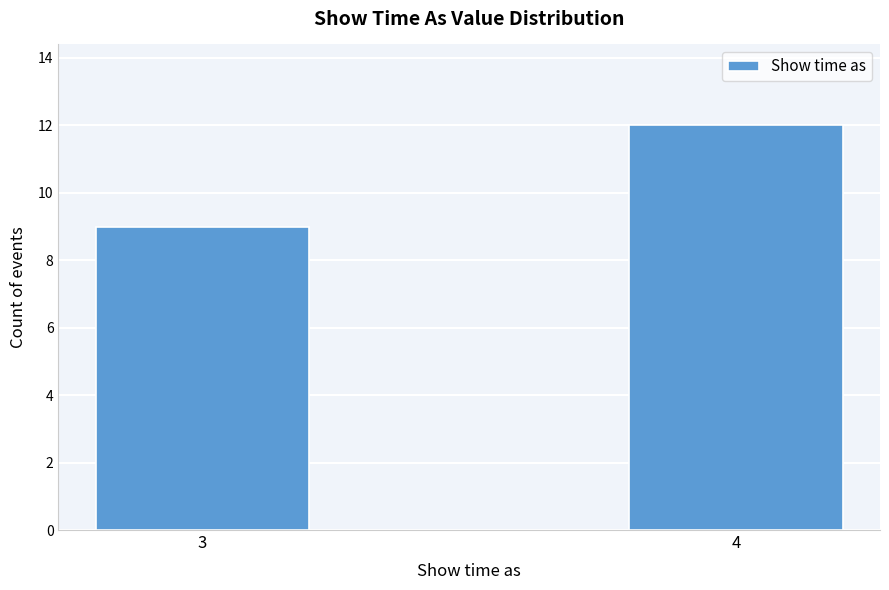

Reading right to left, list all the values displayed in this chart.

12	9